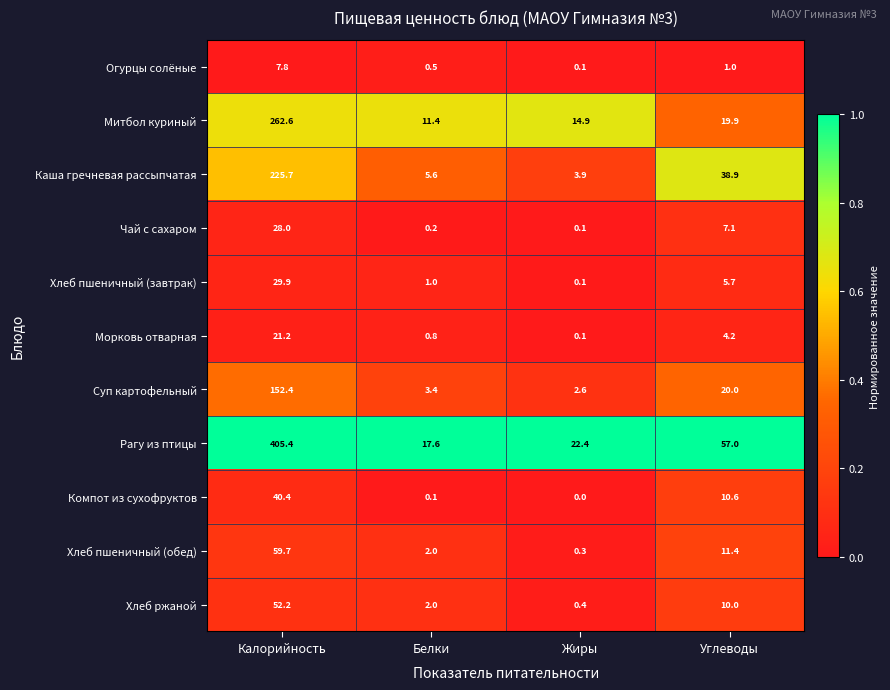

How many data points does each series have?

4